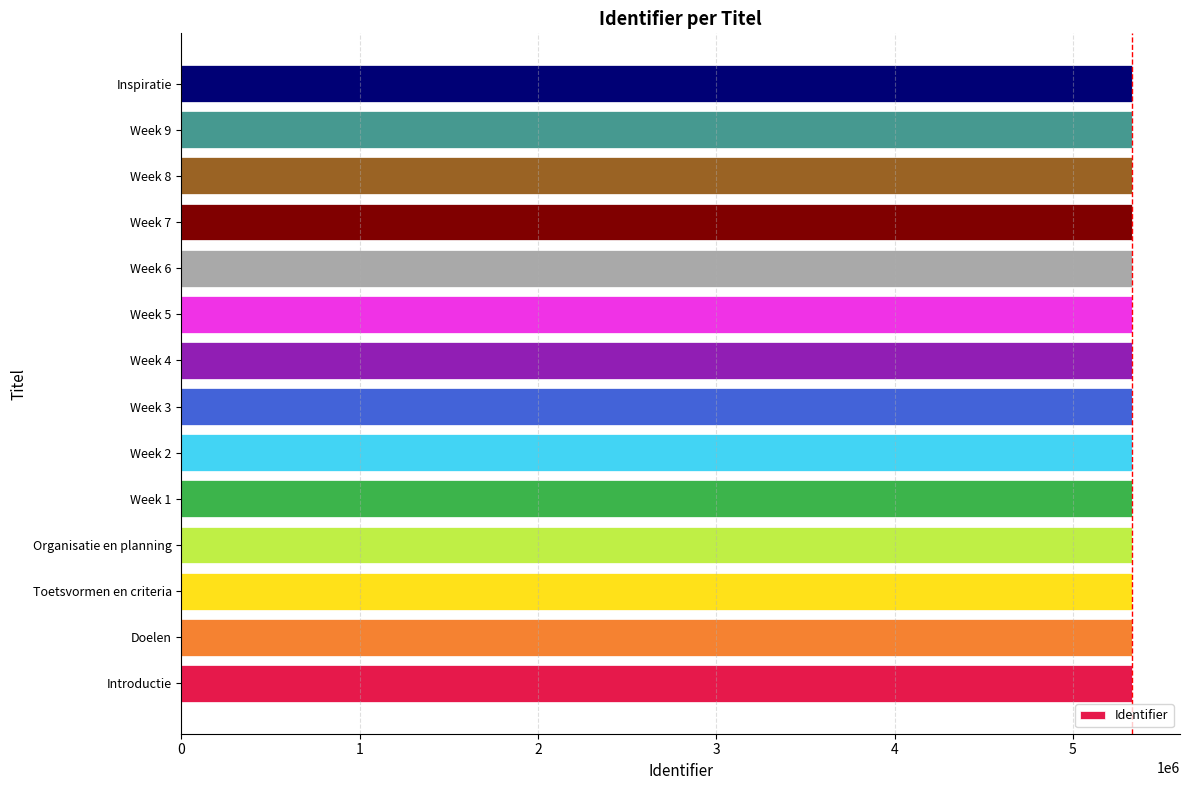

The value at Week 7 is 5334079. True or false?

True